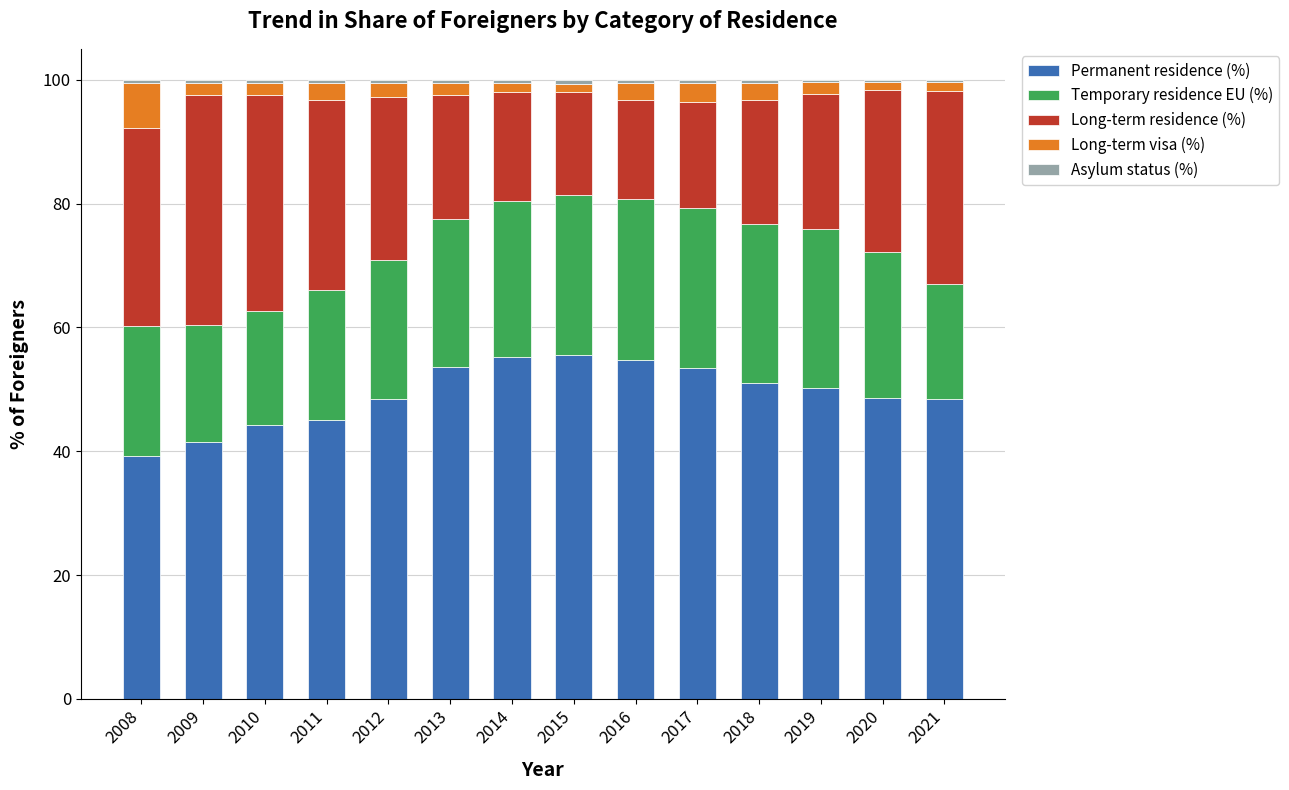

Does the chart contain stacked bars?

Yes